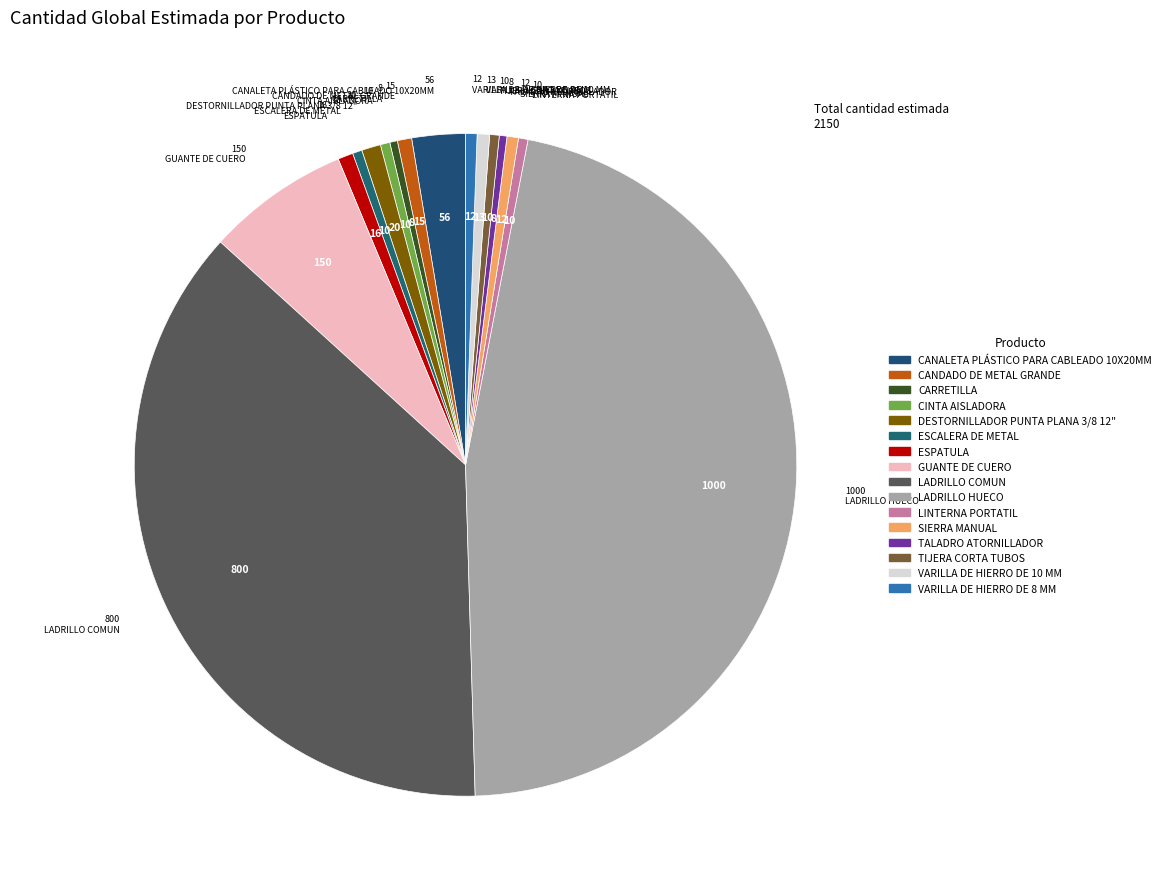

How many slices are in this pie chart?

16